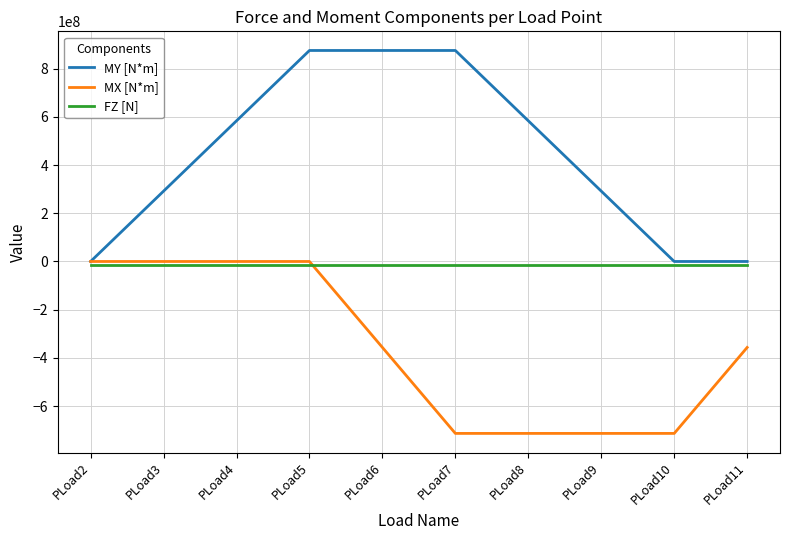

Is this an area chart (filled region under the line)?

No